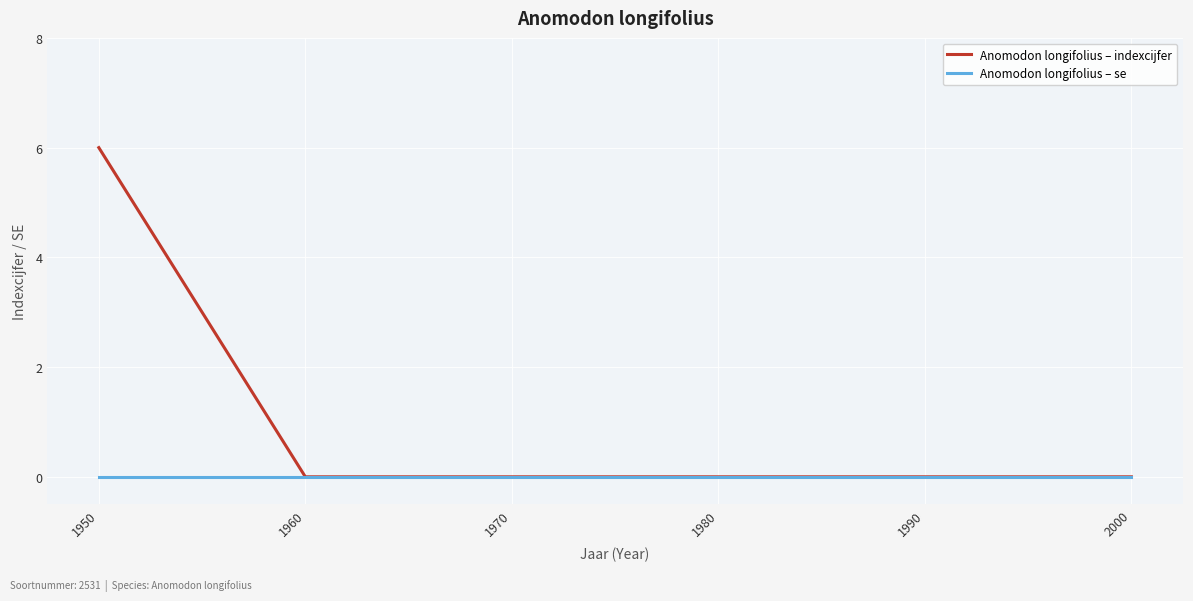

True or false: Anomodon longifolius – indexcijfer has a value of 0 at 1960.

True